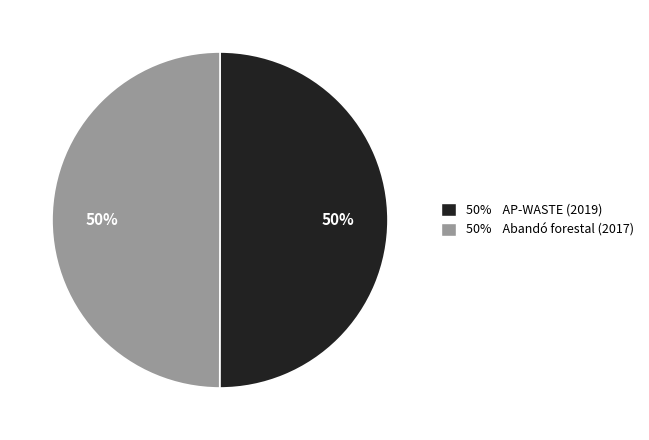

To the nearest percent, what is the average slice percentage?

50%